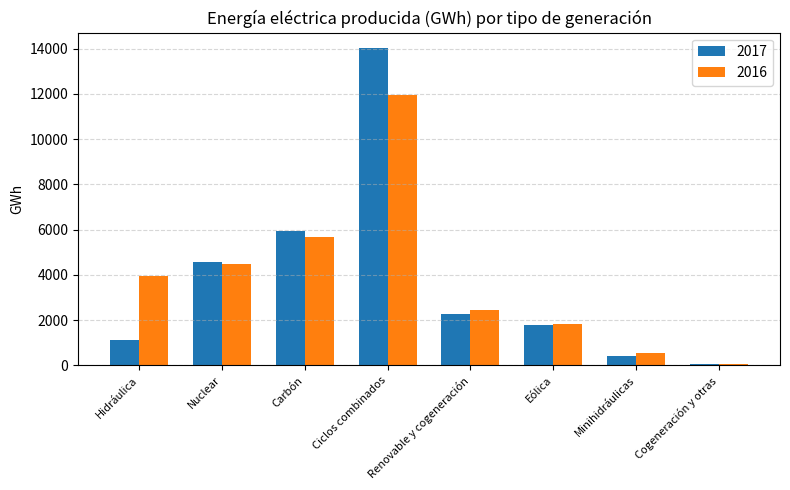

Reading left to right, extract all data points from this chart.

2017: 1126	4578	5953	14011	2285	1801	407	77
2016: 3933	4463	5687	11963	2458	1844	562	52